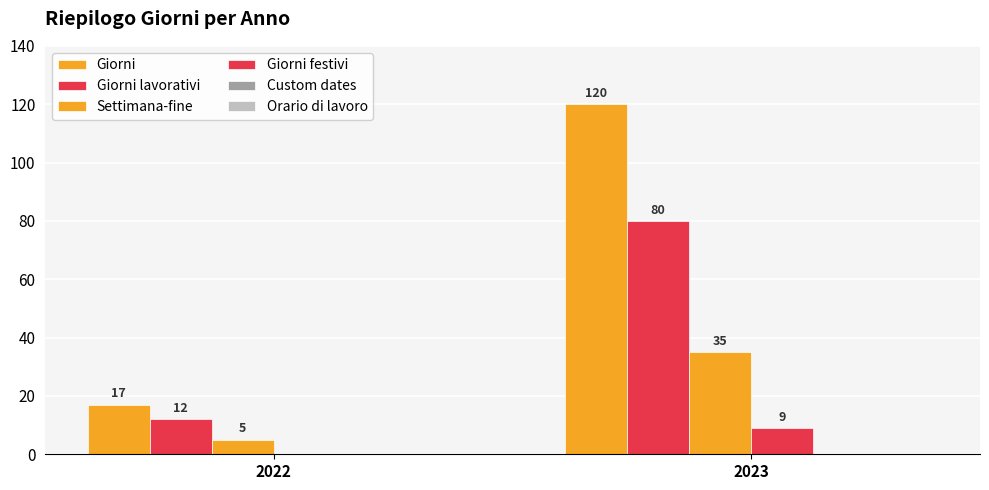

Reading left to right, what are all the values shown in this chart?

Giorni: 2022=17	2023=120
Giorni lavorativi: 2022=12	2023=80
Settimana-fine: 2022=5	2023=35
Giorni festivi: 2022=0	2023=9
Custom dates: 2022=0	2023=0
Orario di lavoro: 2022=0	2023=0